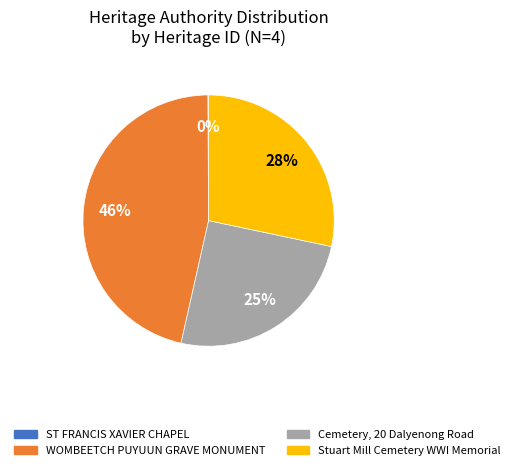

To the nearest percent, what is the difference between the largest and smallest slice percentages?

46%